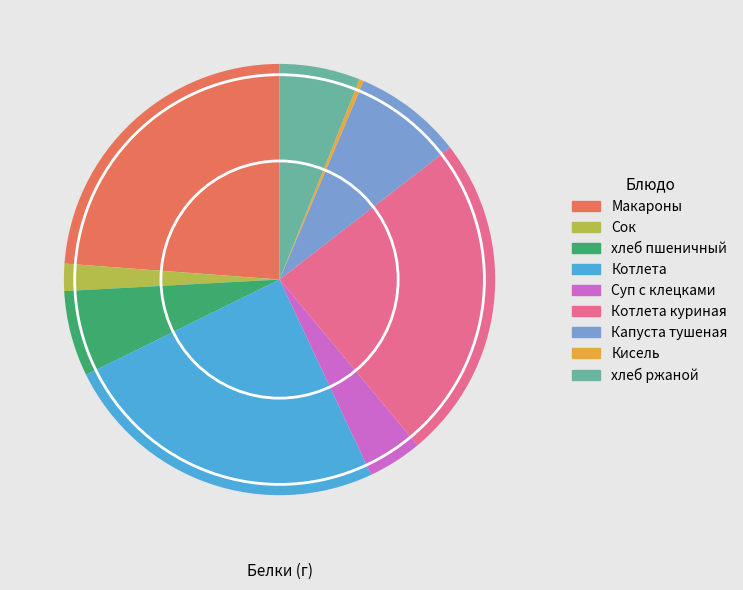

Does any single category account for the majority?

No